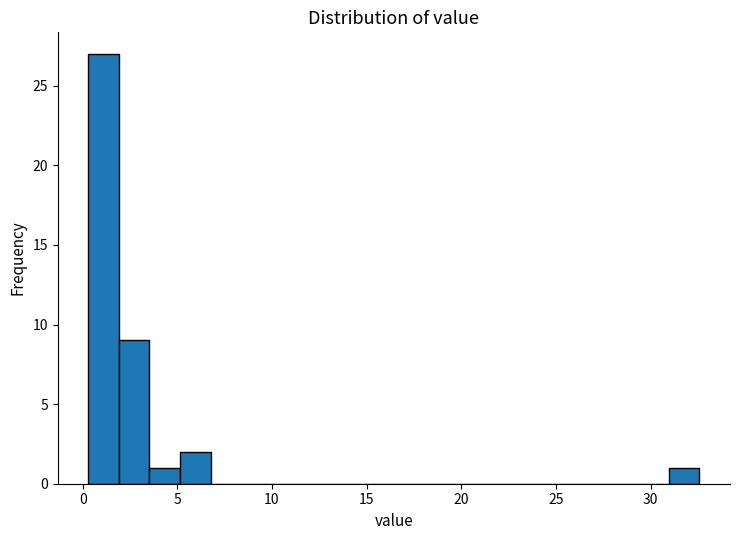

Around what value on the x-axis is the tallest bar? Give the approximate position of its centre, as read against the axis.

1.0